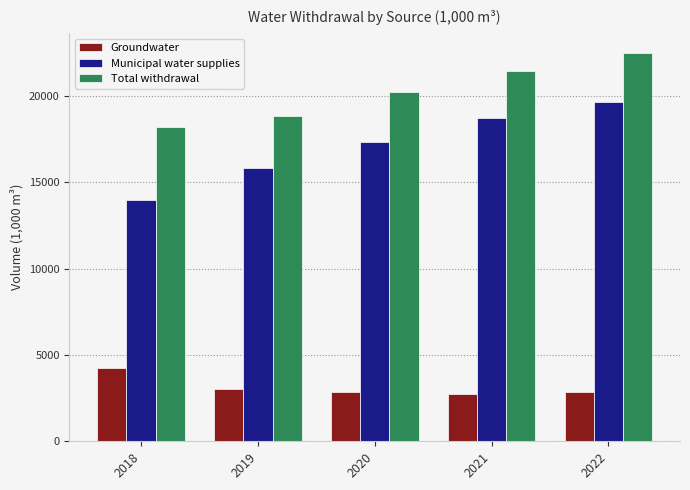

What is the difference between the second highest and minimum values in the Total withdrawal series?

3241